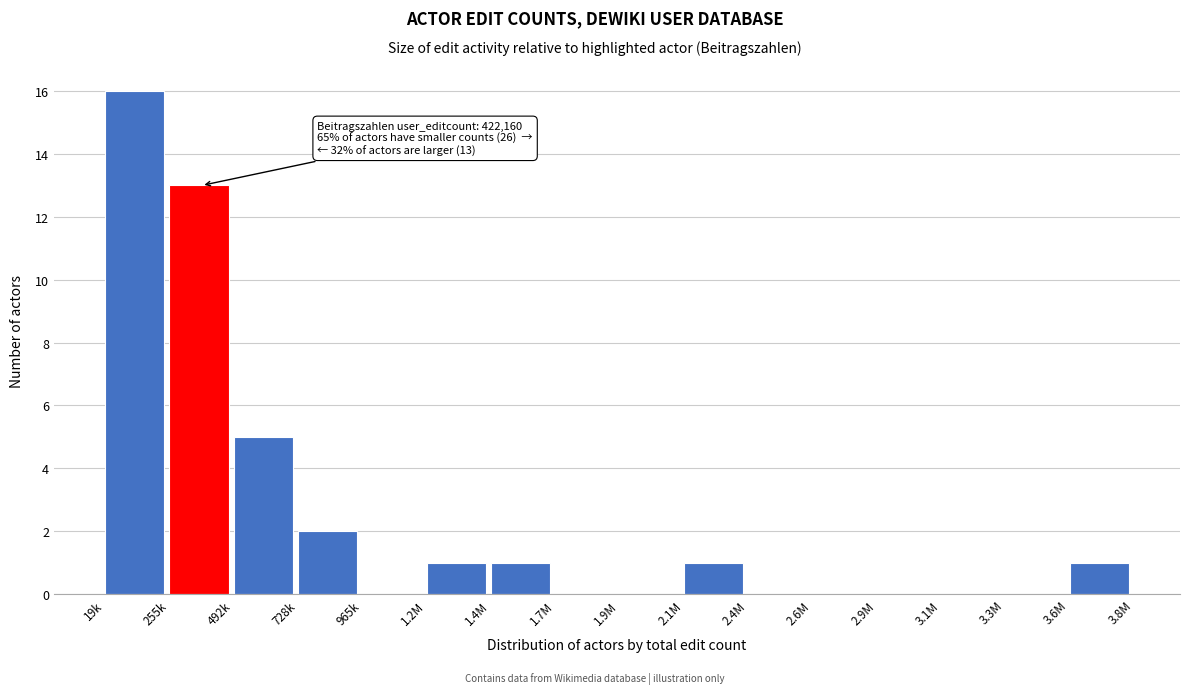

Reading left to right, extract all data points from this chart.

19k=16	255k=13	492k=5	728k=2	965k=0	1.2M=1	1.4M=1	1.7M=0	1.9M=0	2.1M=1	2.4M=0	2.6M=0	2.9M=0	3.1M=0	3.3M=0	3.6M=1